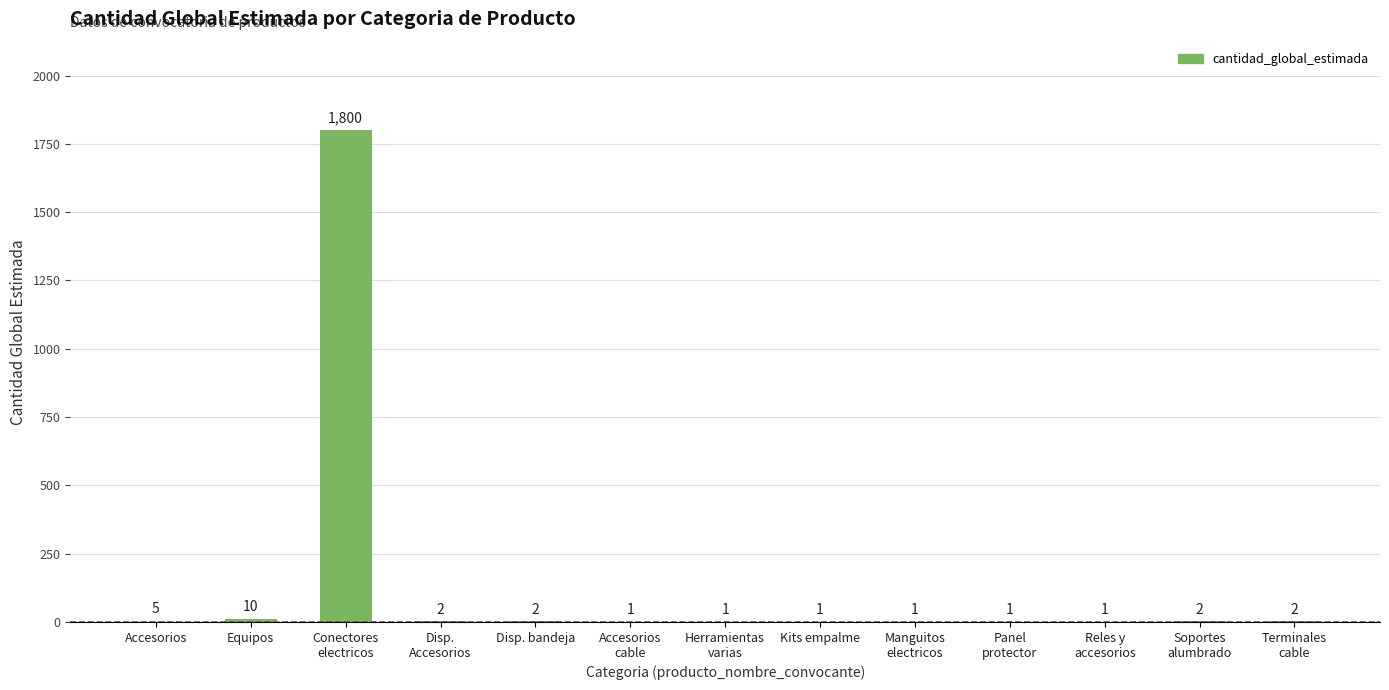

Where does the data first go above 2?

Accesorios